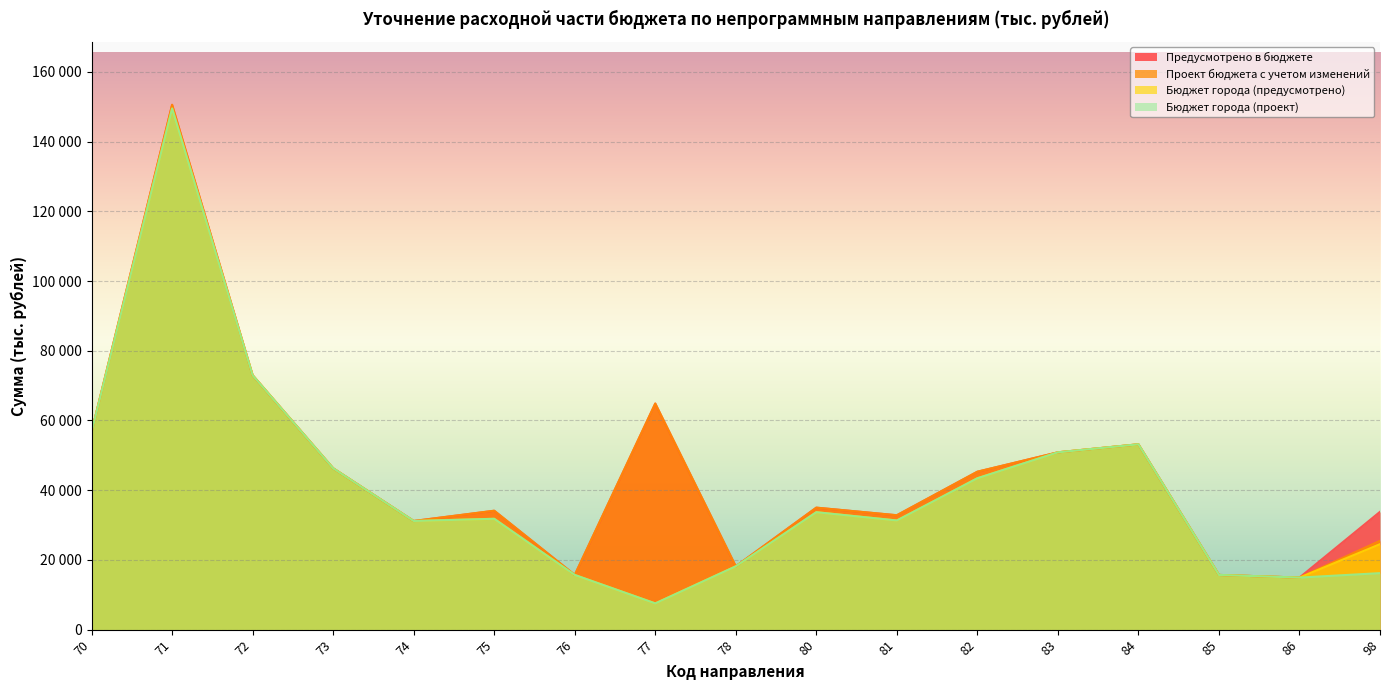

True or false: Бюджет города (предусмотрено) and Предусмотрено в бюджете intersect in this chart.

False